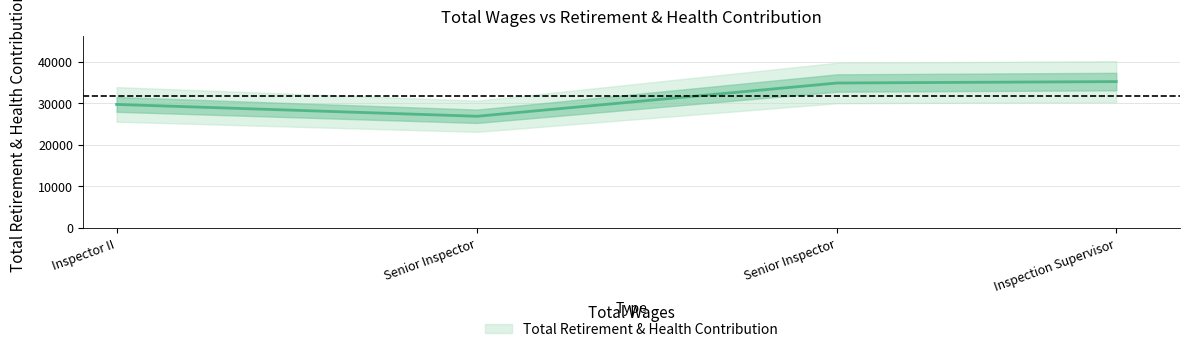

True or false: the data shows 10673 at Inspector II.

False